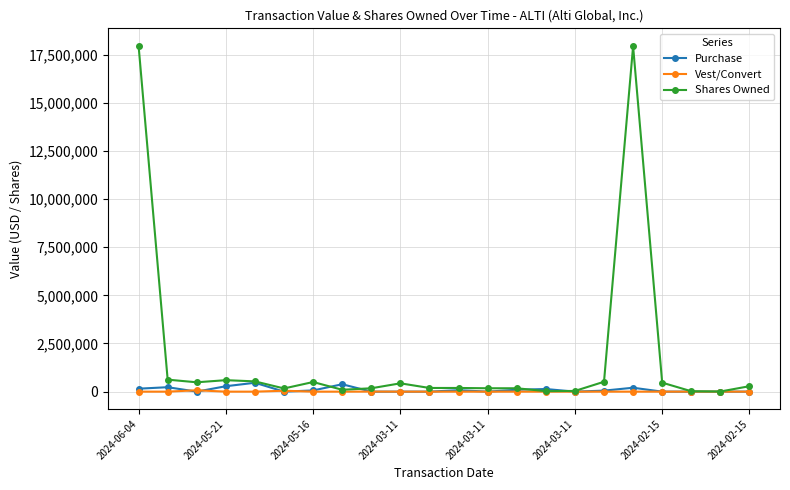

How many lines are shown in the chart?

3